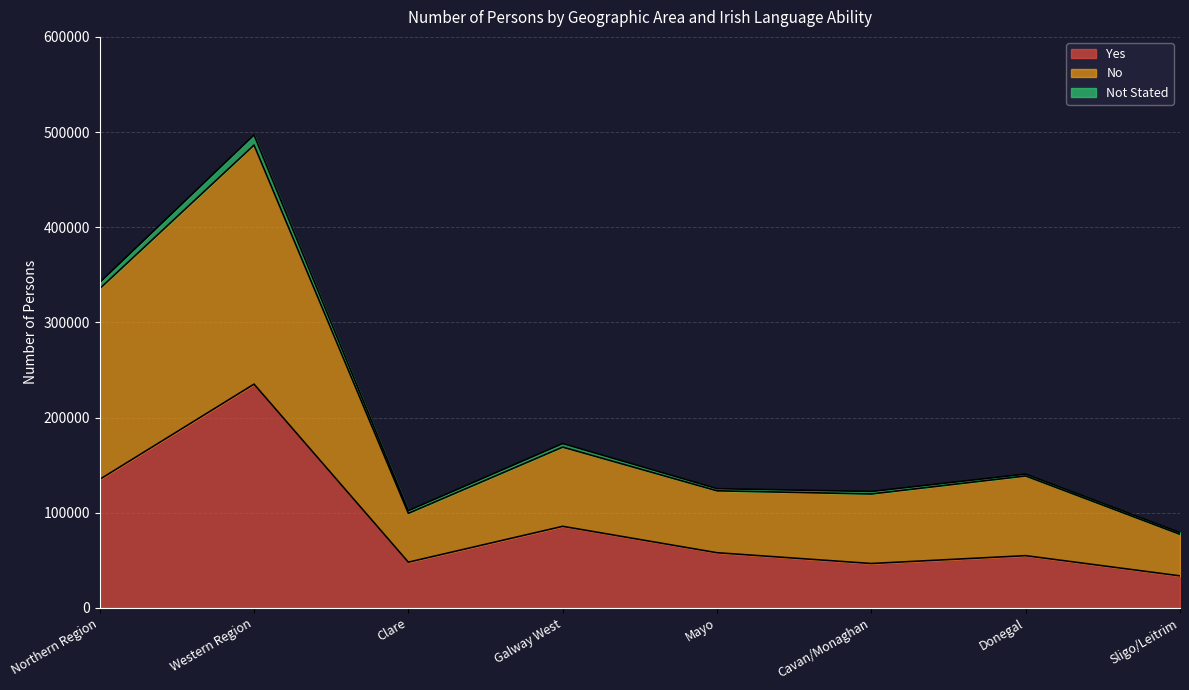

Which category has the highest value in the Not Stated series?

Western Region